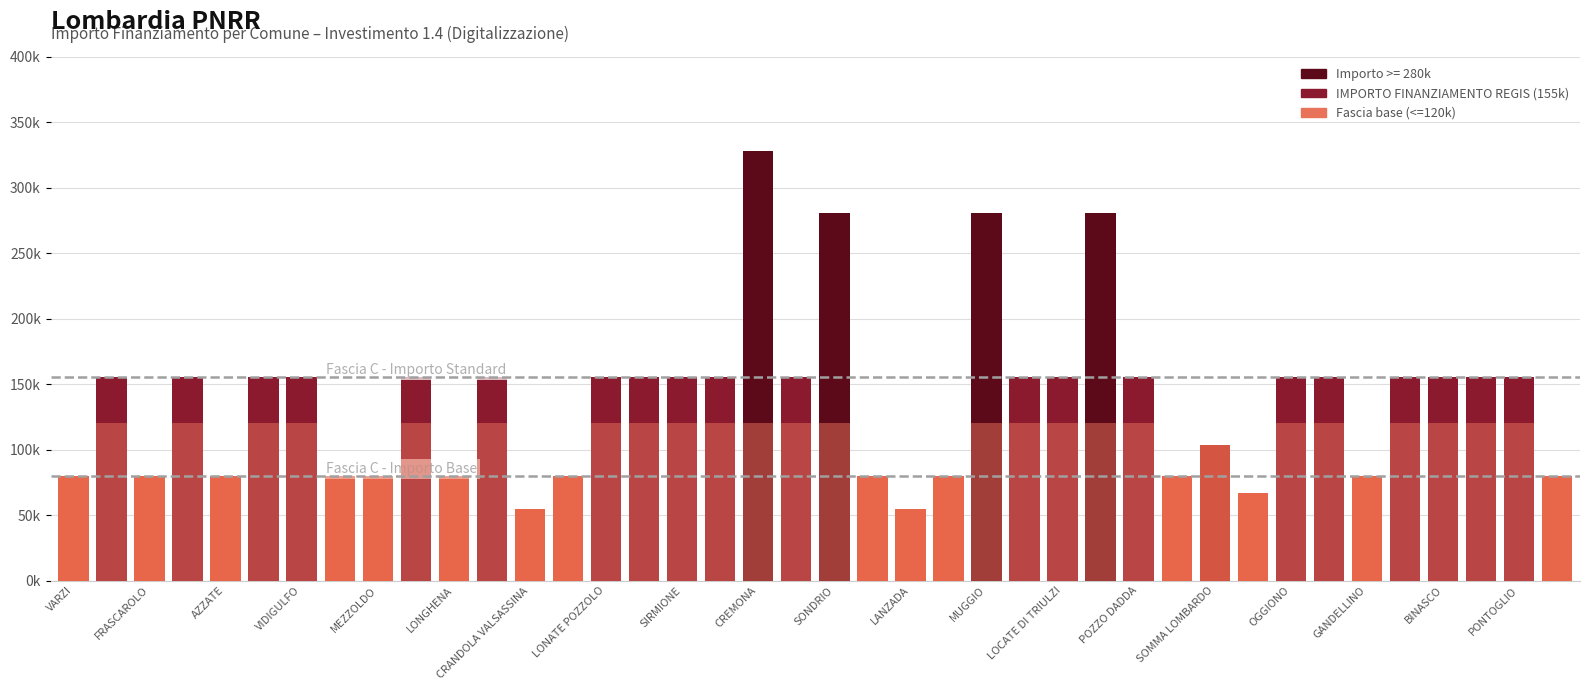

What is the sum of all Fascia base (<=120k) values?

4118499